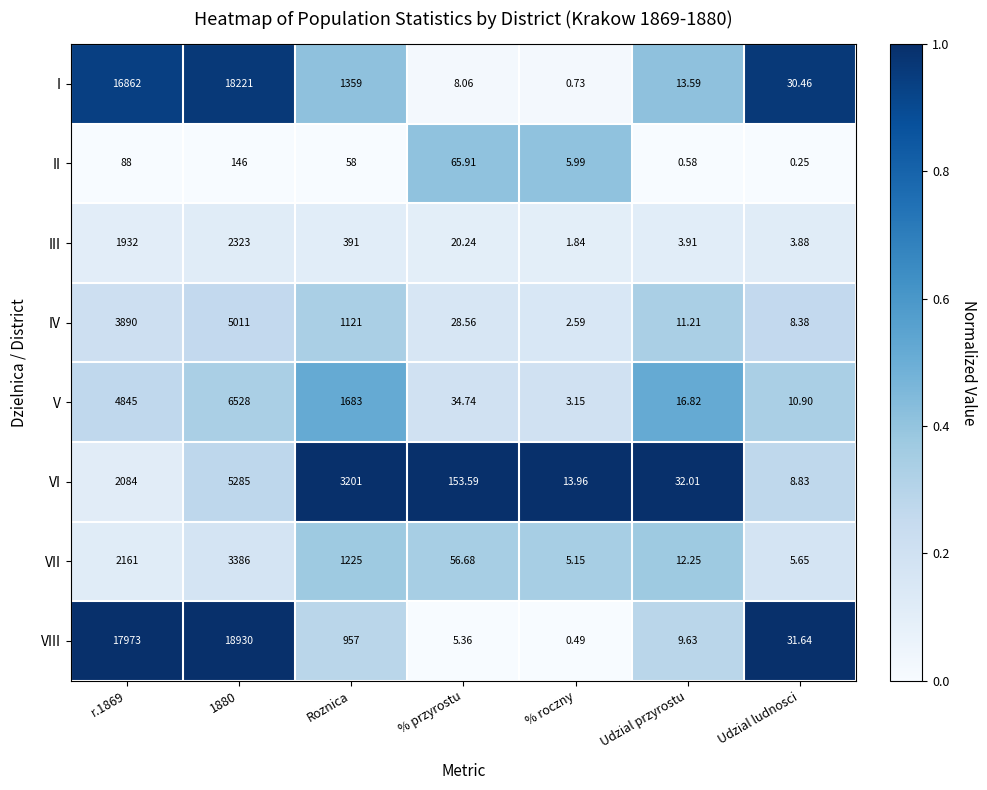

At which label is I closest to 9110?

Roznica